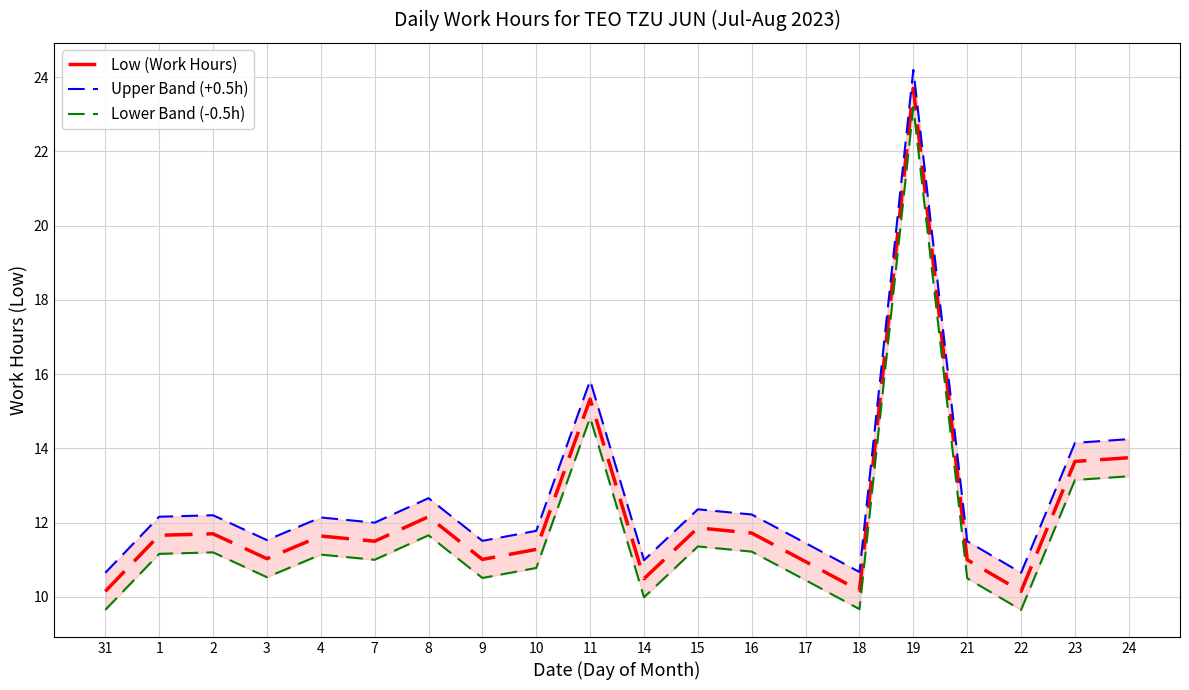

What are all the series names shown in the legend?

Low (Work Hours), Upper Band (+0.5h), Lower Band (-0.5h)